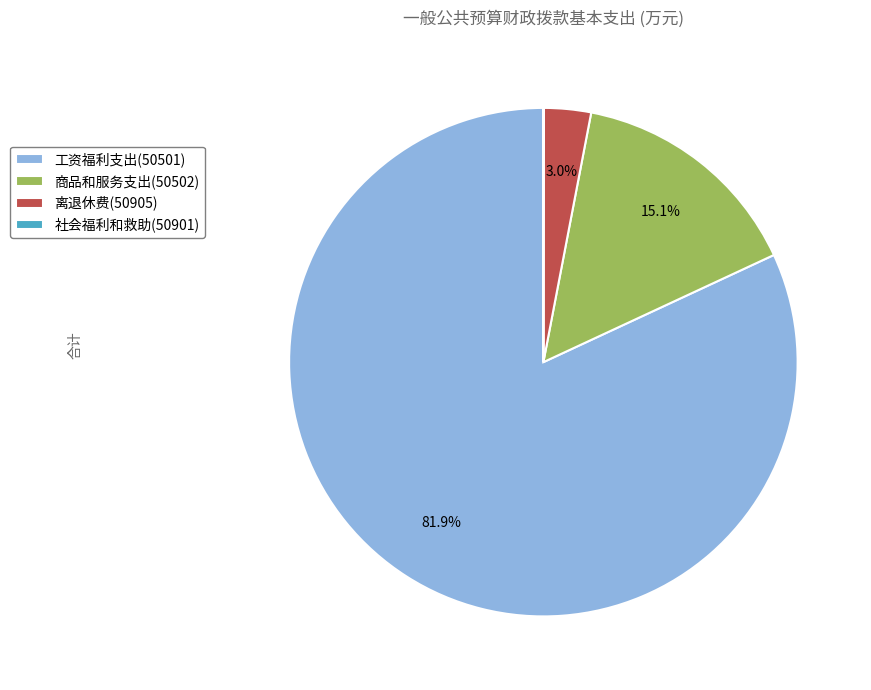

To the nearest percent, what is the difference between the largest and smallest slice percentages?

82%